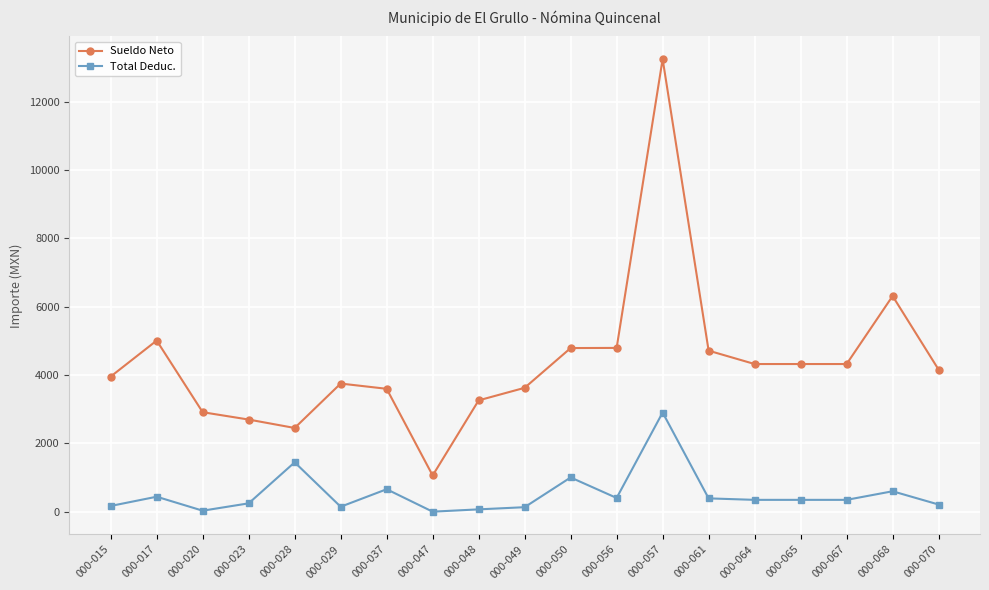

At which label does Sueldo Neto reach its peak?

000-057